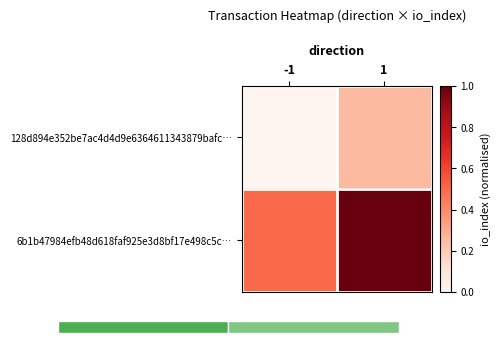

True or false: 128d894e352be7ac4d4d9e6364611343879bafc… has a value of -0.1 at -1.

False